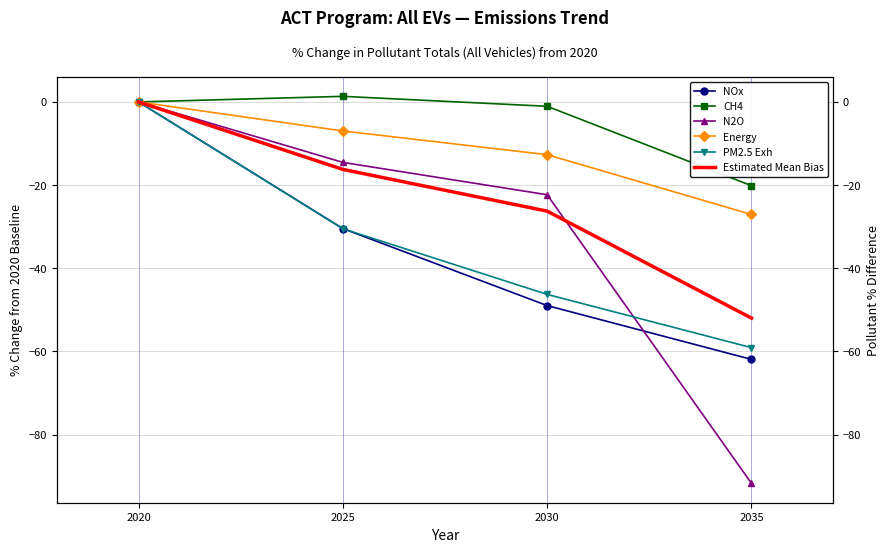

True or false: CH4 and N2O cross at least once.

False